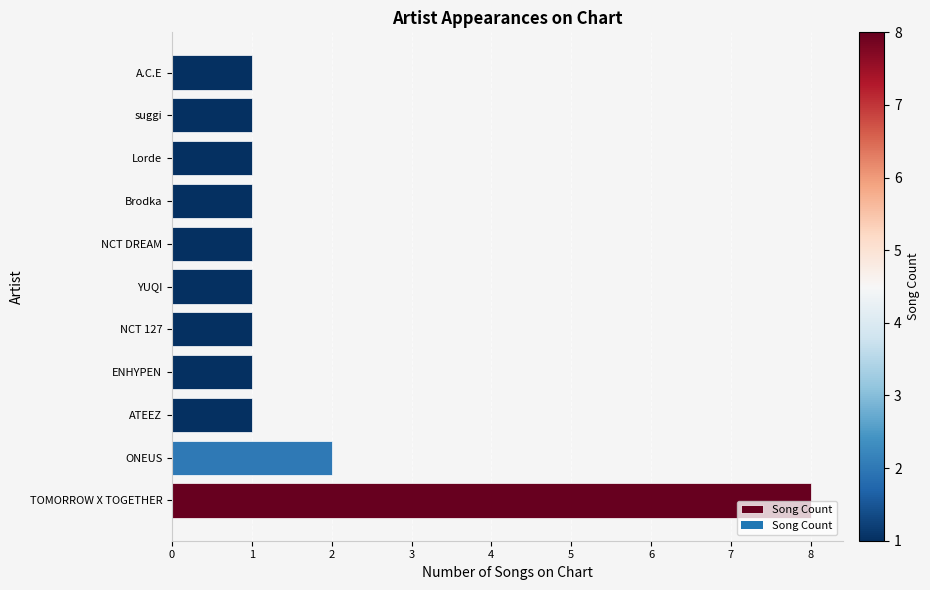

How many bars are there in total?

11